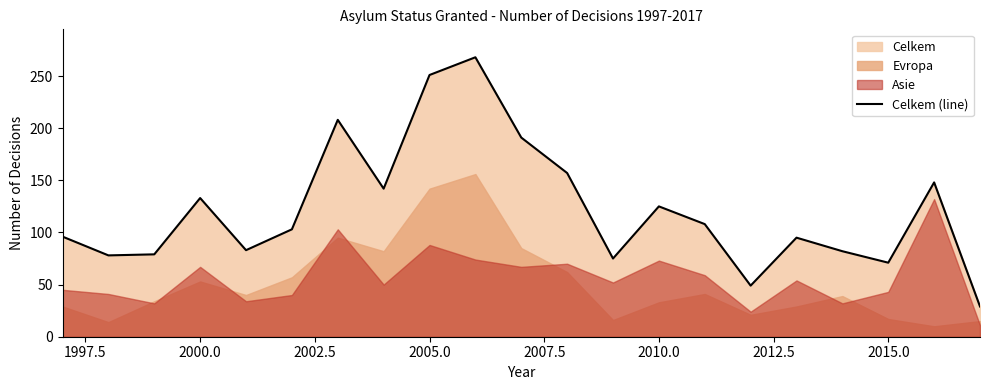

Reading left to right, what are all the values shown in this chart?

96	78	79	133	83	103	208	142	251	268	191	157	75	125	108	49	95	82	71	148	29